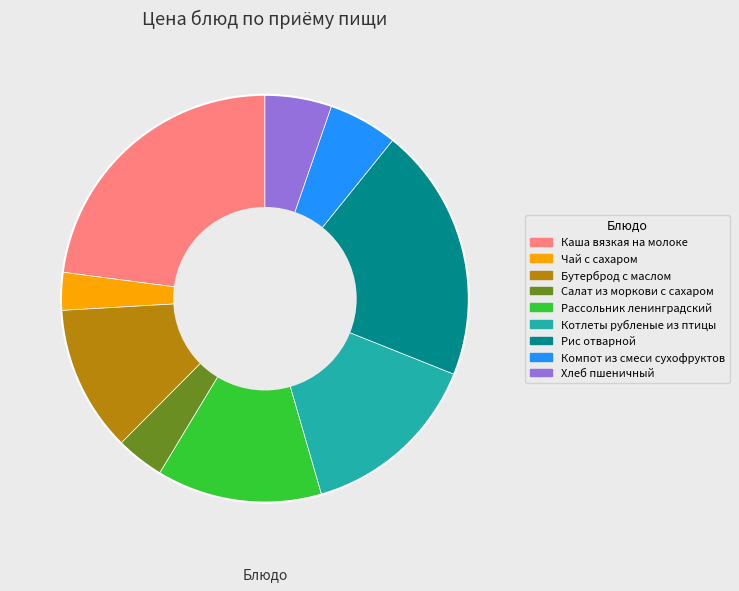

True or false: Котлеты рубленые из птицы accounts for 1% of the total.

False